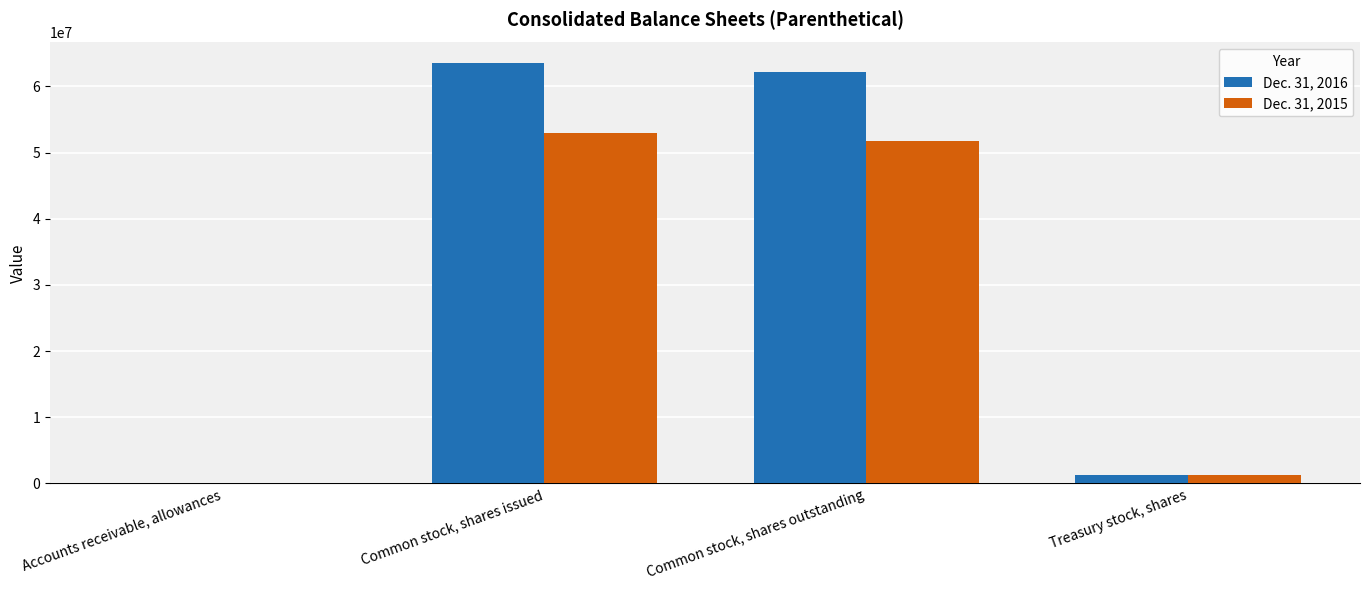

Is the value of Dec. 31, 2016 at Treasury stock, shares greater than the value of Dec. 31, 2015 at Accounts receivable, allowances?

Yes